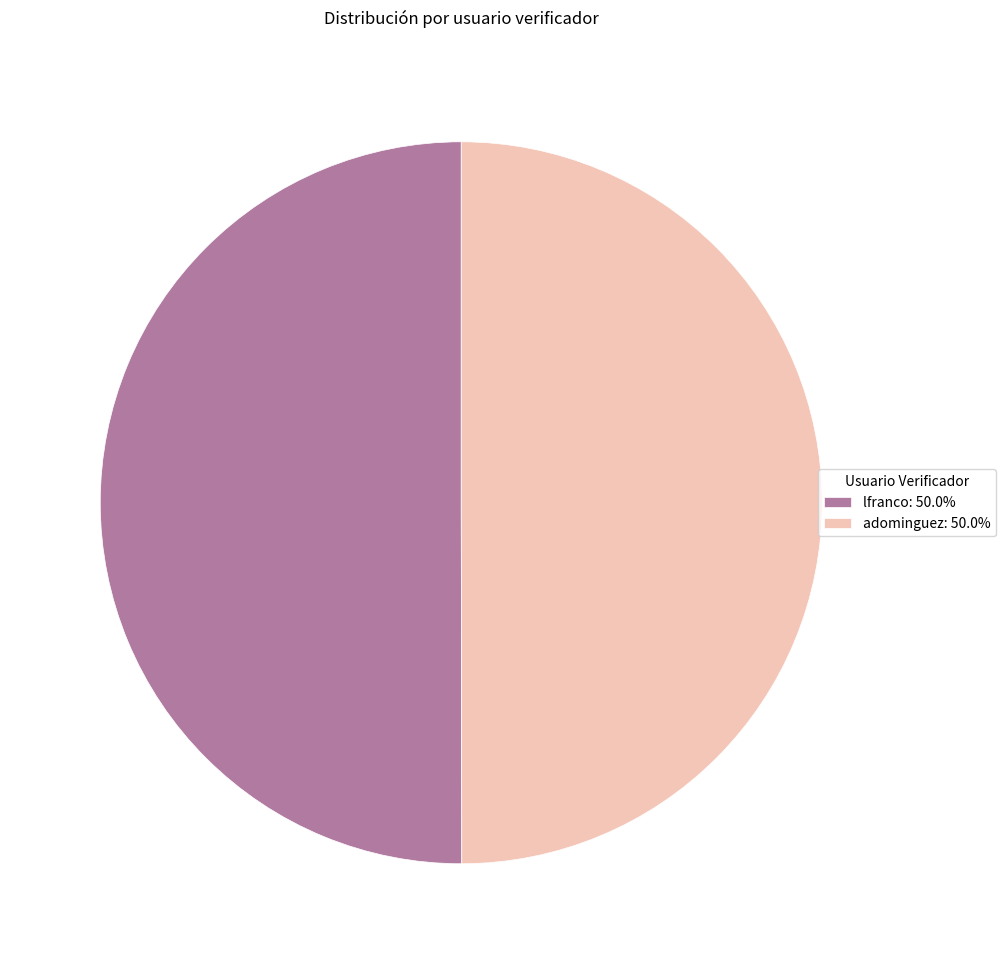

Approximately how many times larger is the value at lfranco: 50.0% compared to adominguez: 50.0%?

1.0